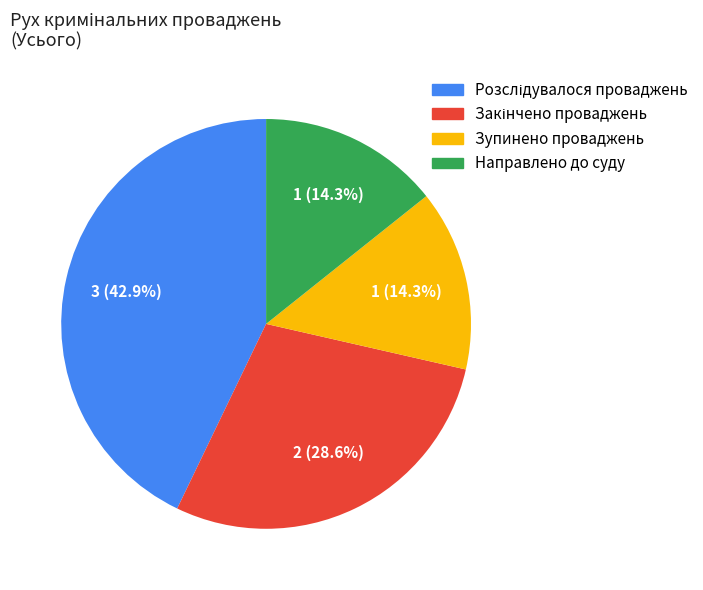

Does Зупинено проваджень represent more than half of the total?

No